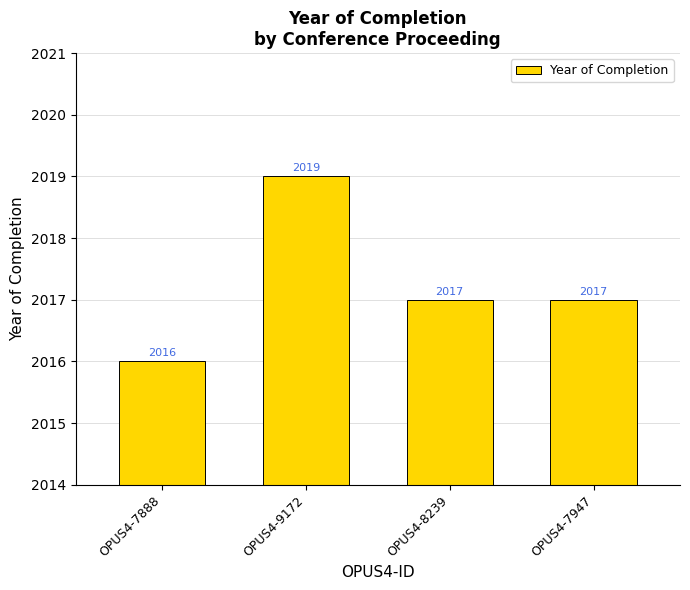

Reading right to left, what are all the values shown in this chart?

OPUS4-7947=2017	OPUS4-8239=2017	OPUS4-9172=2019	OPUS4-7888=2016